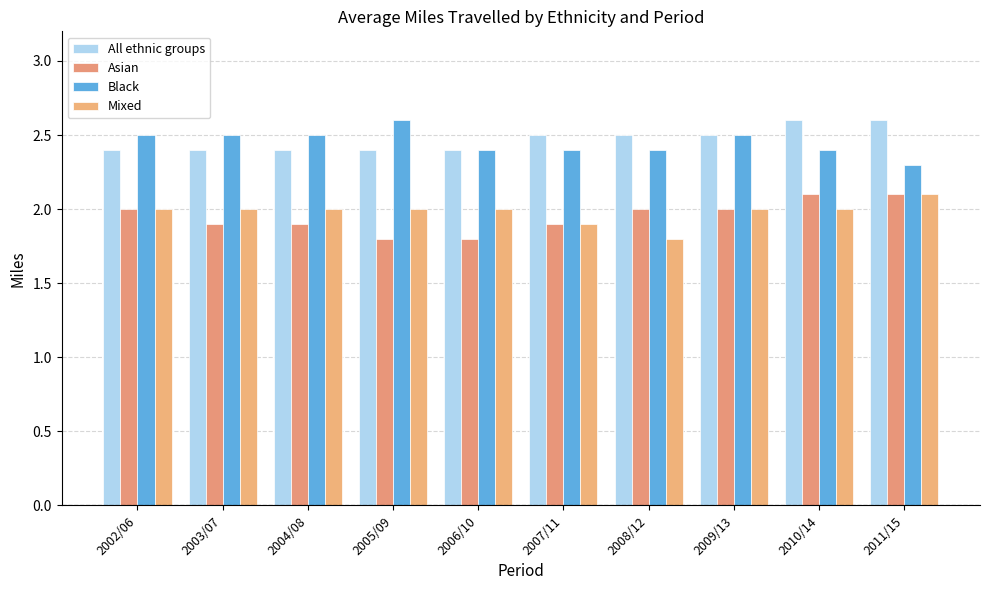

Which series changed the most between 2003/07 and 2008/12?

Mixed